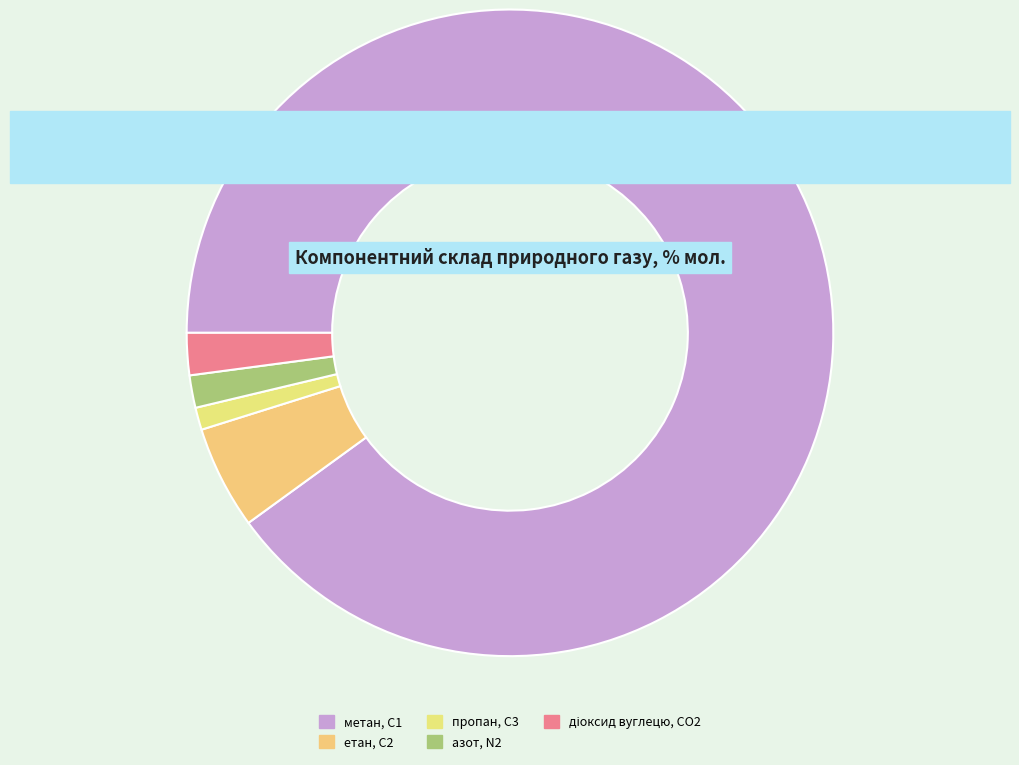

How many slices are in this pie chart?

5